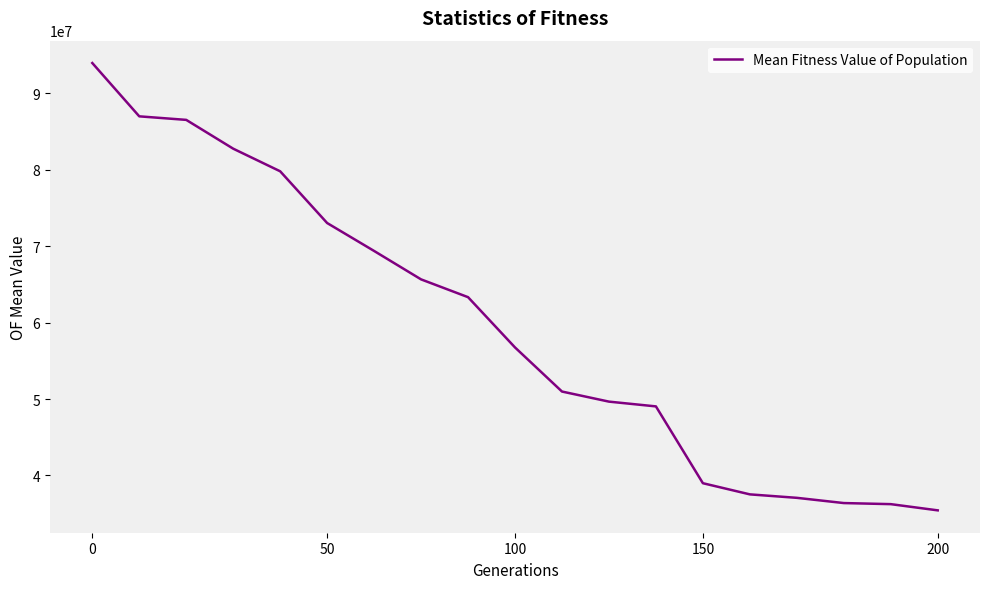

What is the minimum value shown in the chart?

35432000